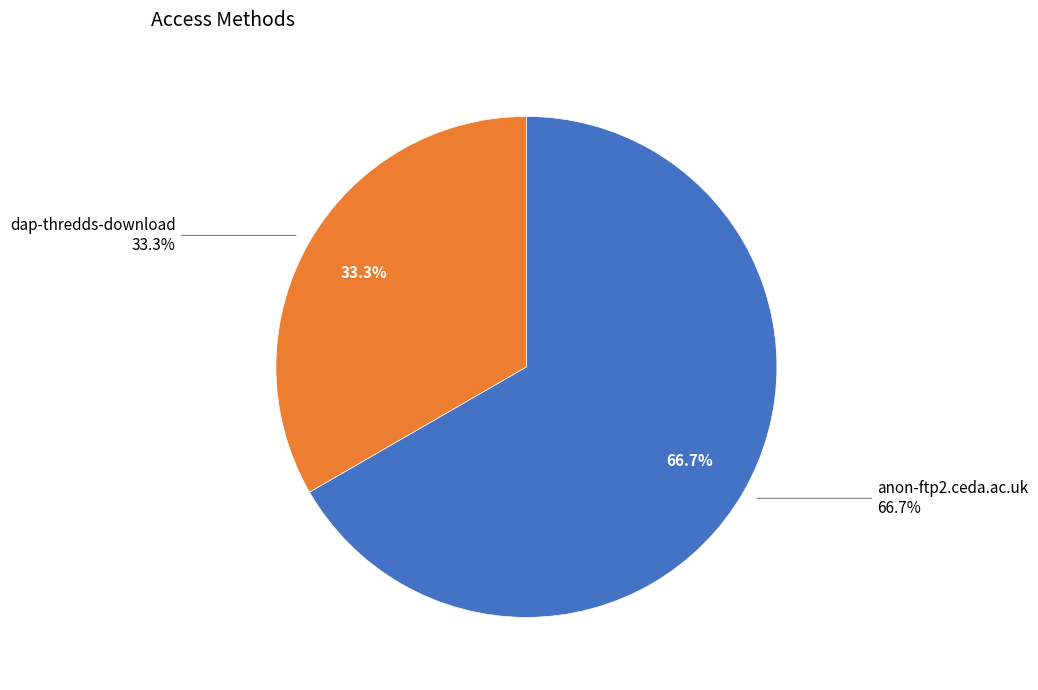

What portion of the pie excludes dap-thredds-download?

66.7%